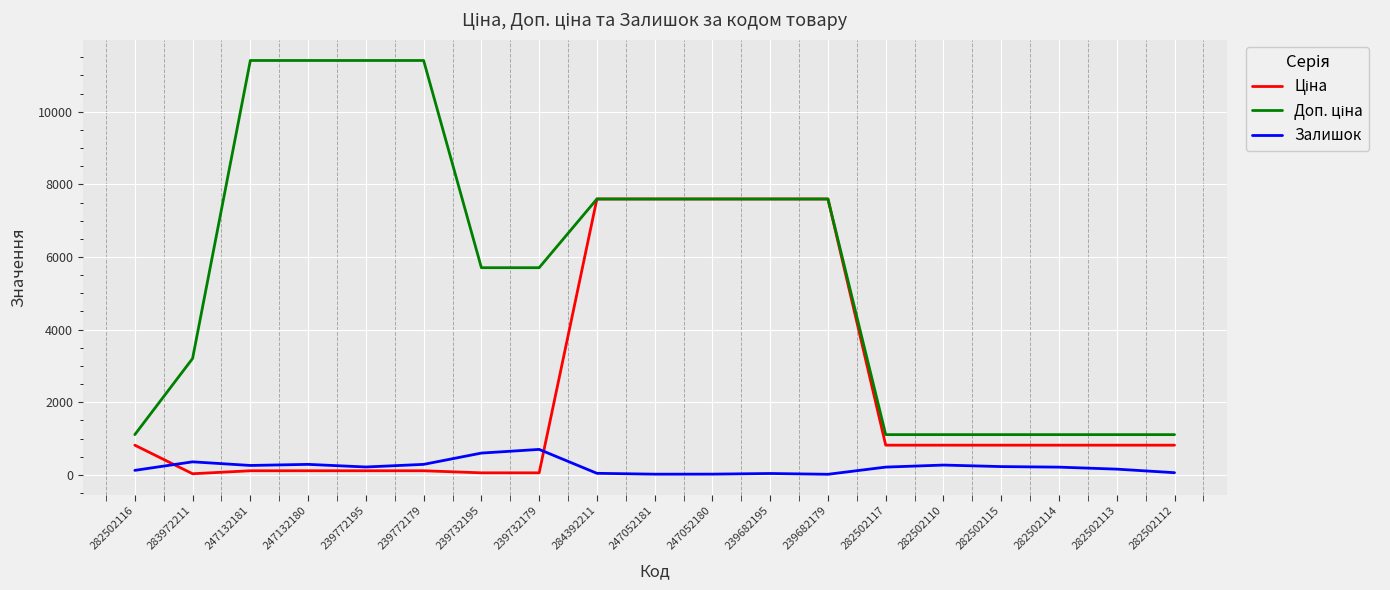

The Залишок series shows 260.0 at 247132181. True or false?

True